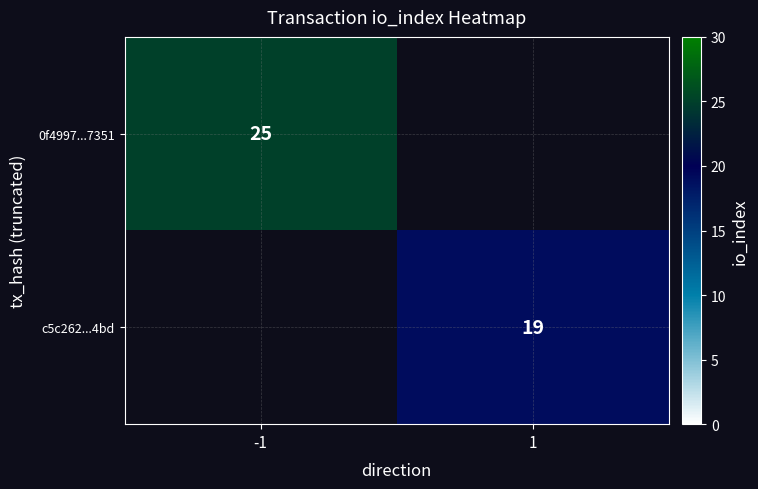

What is the spread (max minus min) of values at 1?

19